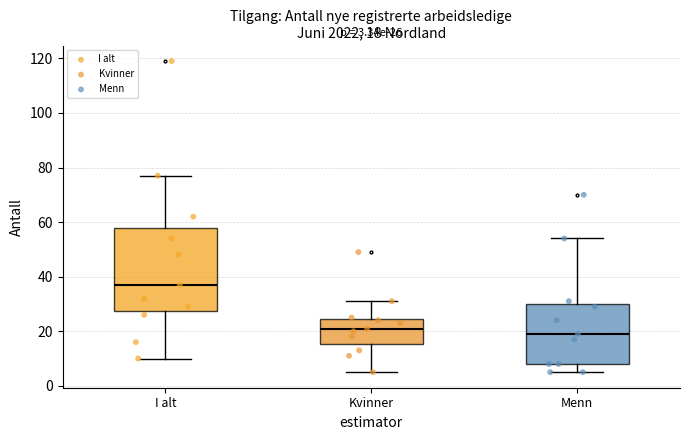

Comparing the boxes themselves (not the whiskers), which one is the tallest?

I alt